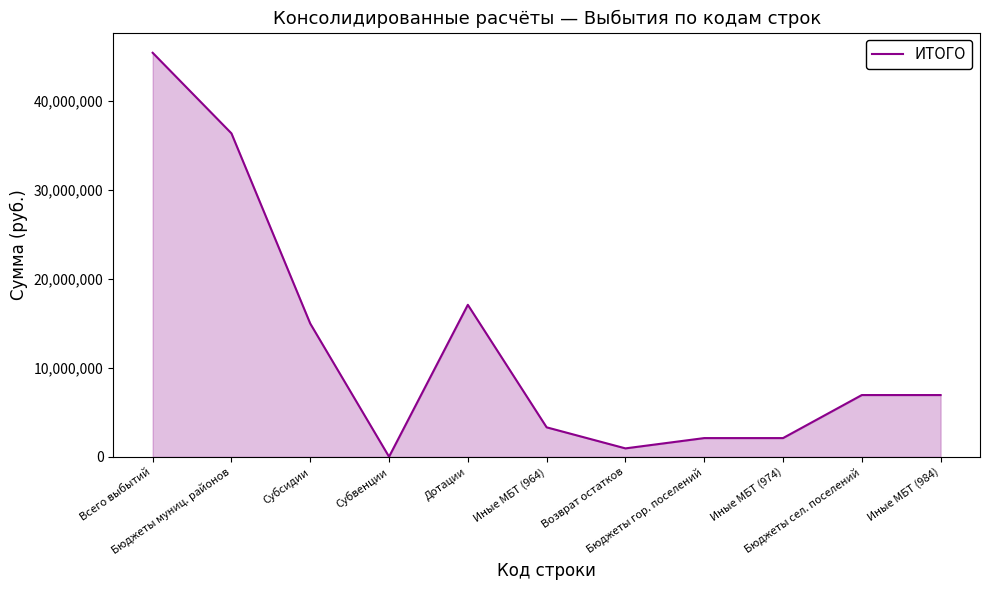

Where is the data nearest to the value 22717752?

Дотации